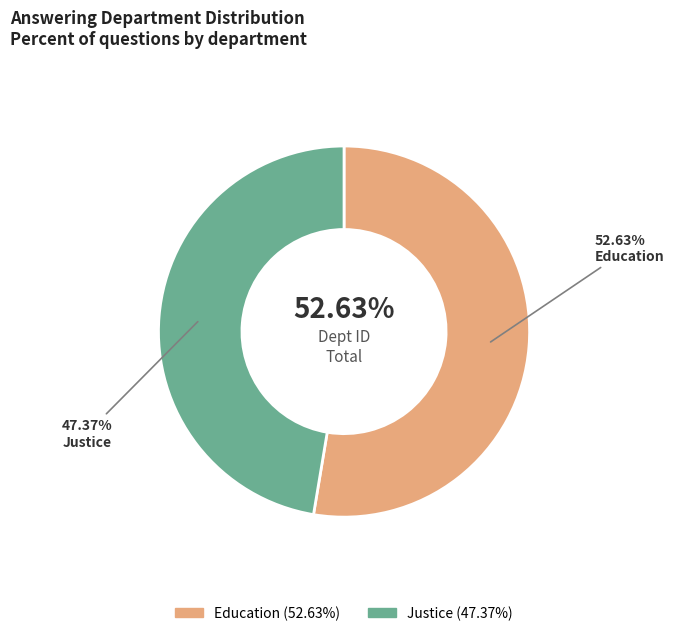

Does Justice account for over 50% of the chart?

No